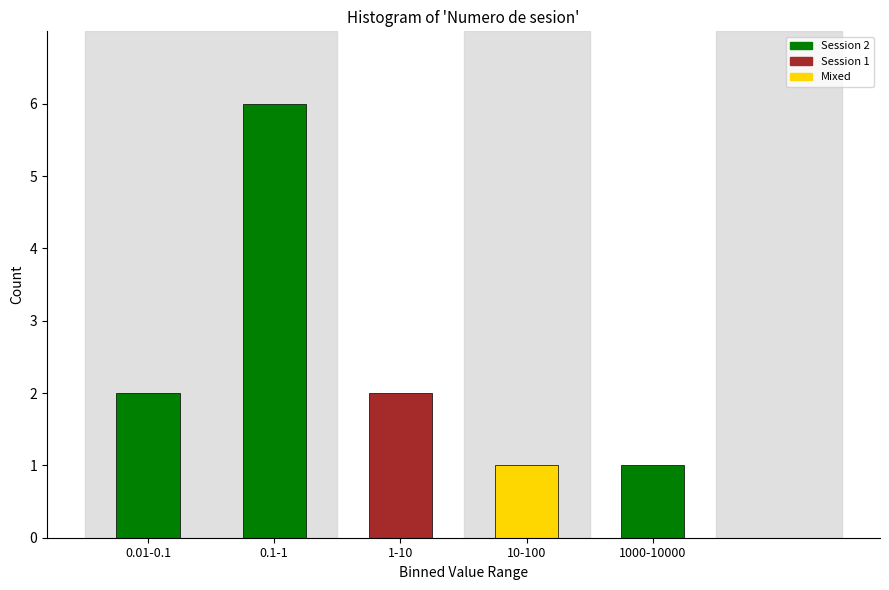

Reading left to right, transcribe all the data shown in this chart.

0.01-0.1=2	0.1-1=6	1-10=2	10-100=1	1000-10000=1